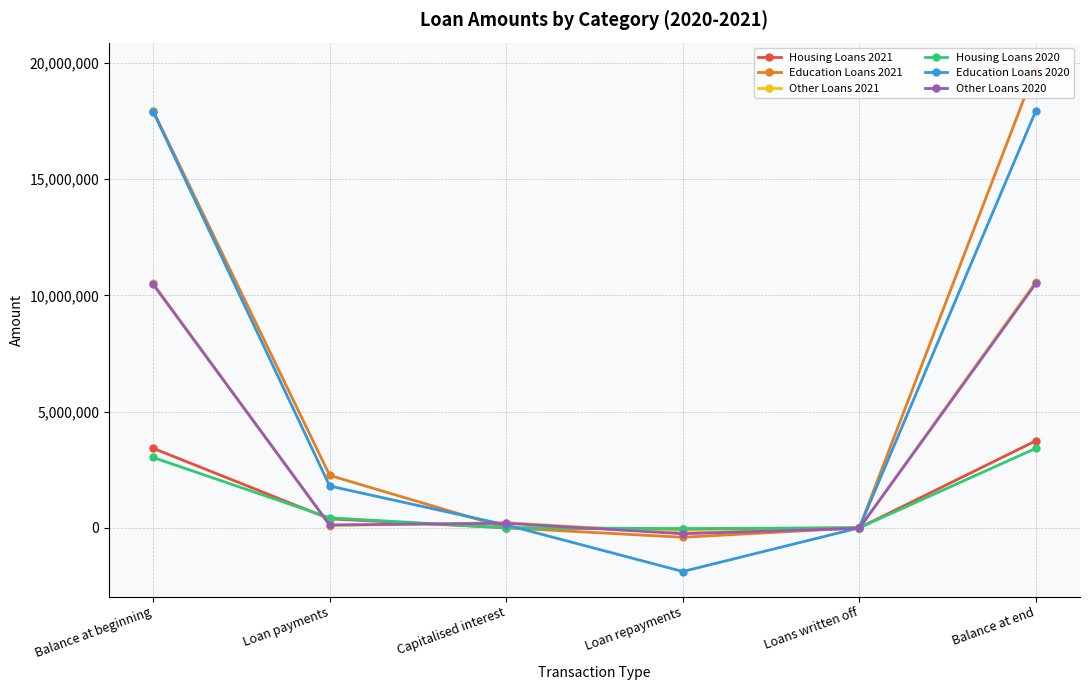

What is the label of the 4th point from the left?

Loan repayments